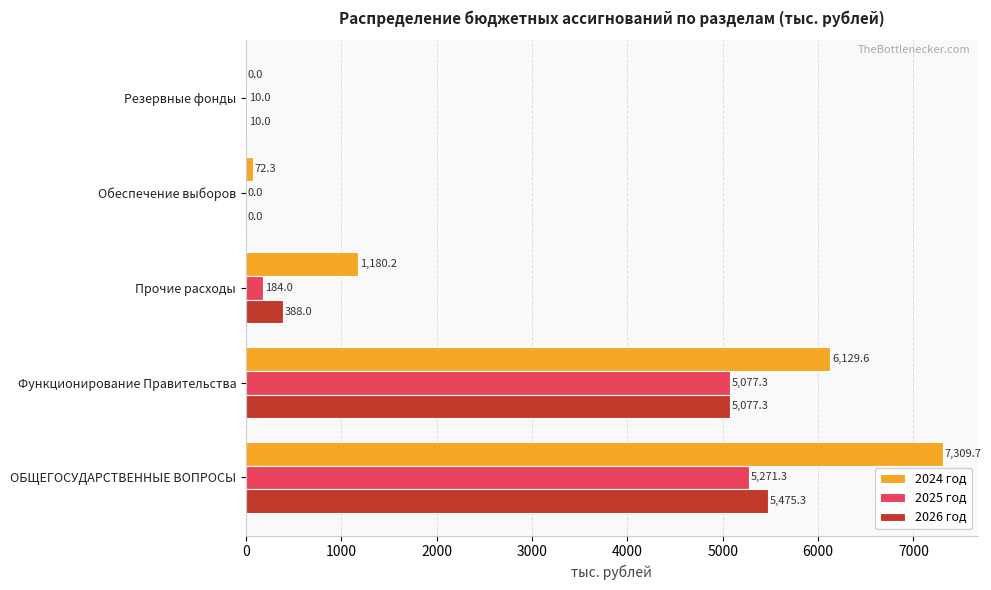

At which label is 2024 год closest to 3654?

Прочие расходы